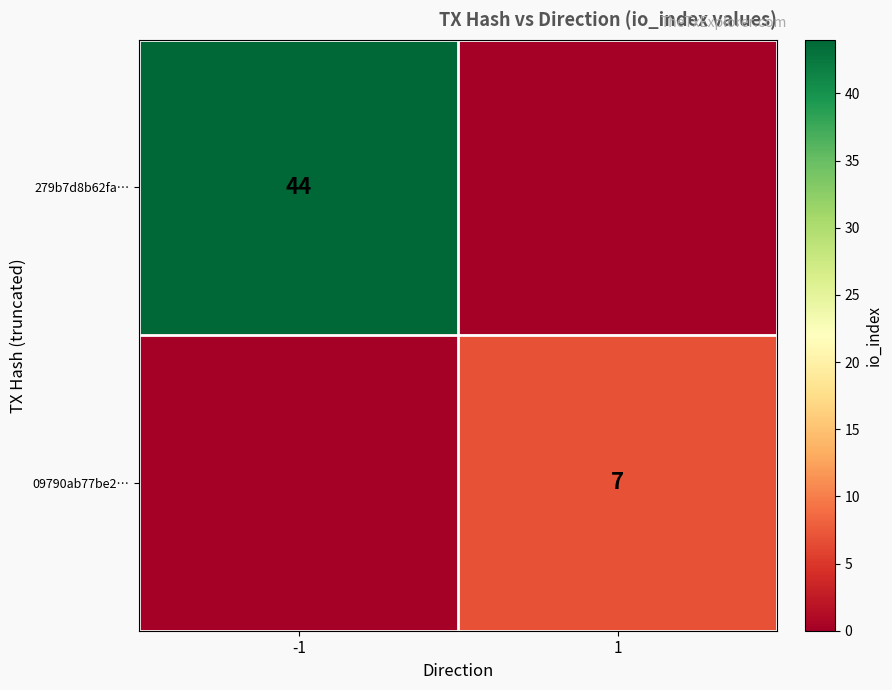

Is it true that 279b7d8b62fa… equals 63 at -1?

False